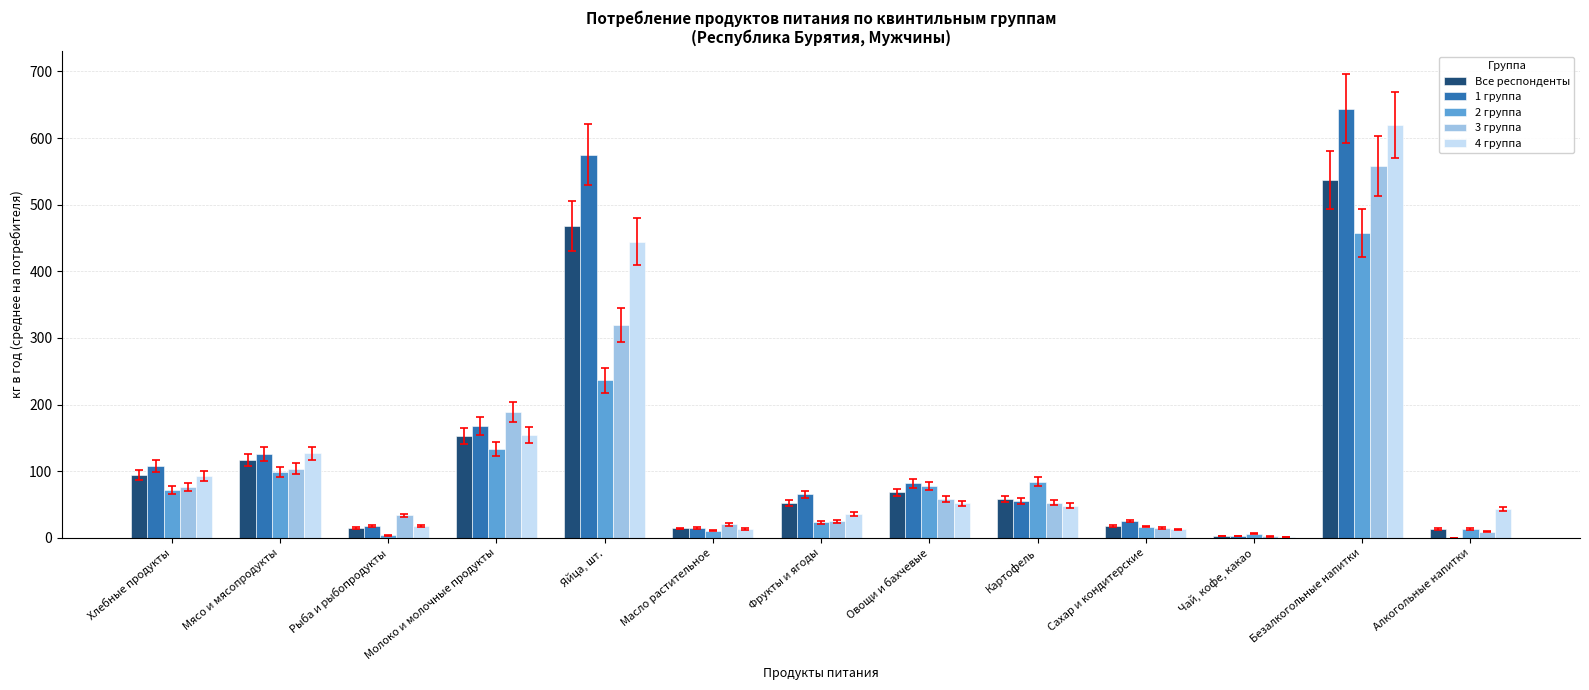

How many data points in 1 группа are above 65?

7